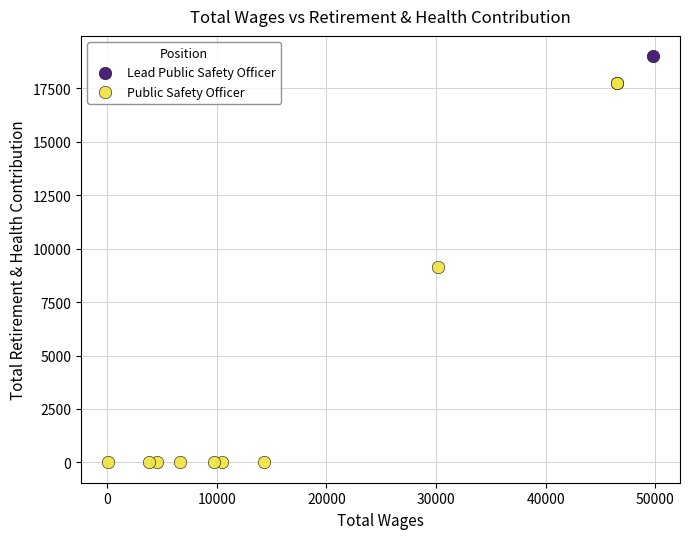

What are all the series names shown in the legend?

Lead Public Safety Officer, Public Safety Officer